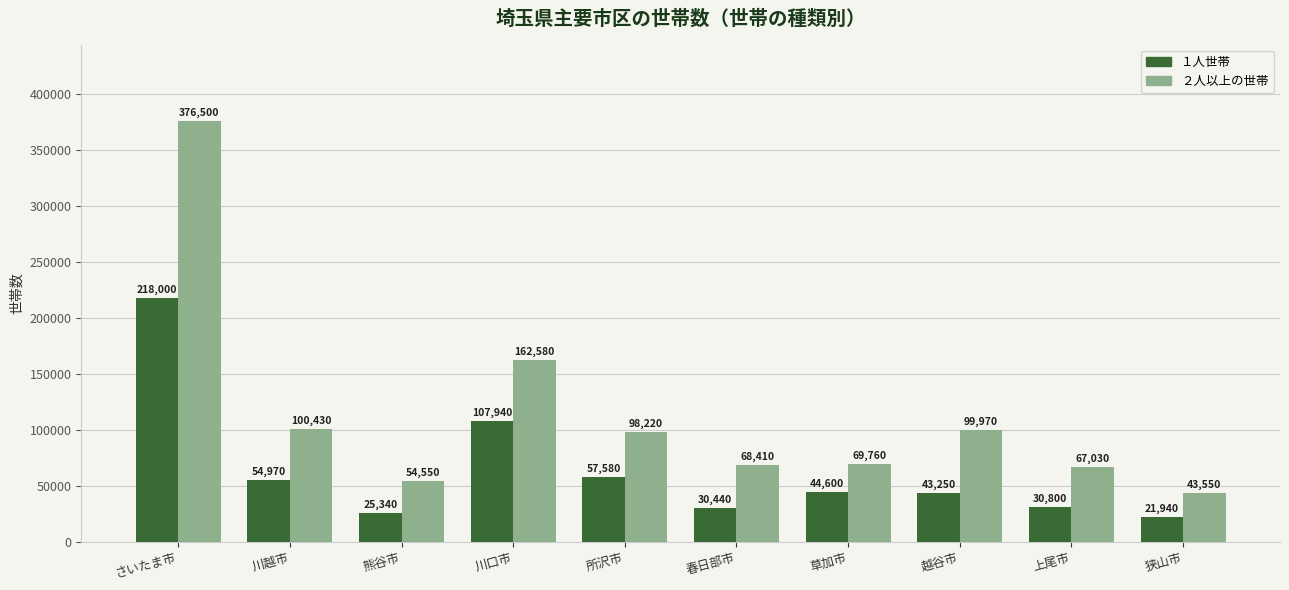

Are the bars grouped side by side (vs. stacked)?

Yes